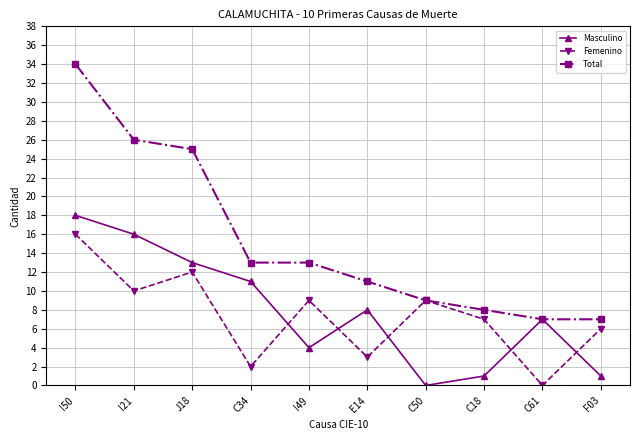

What is the highest value of the Masculino series?

18